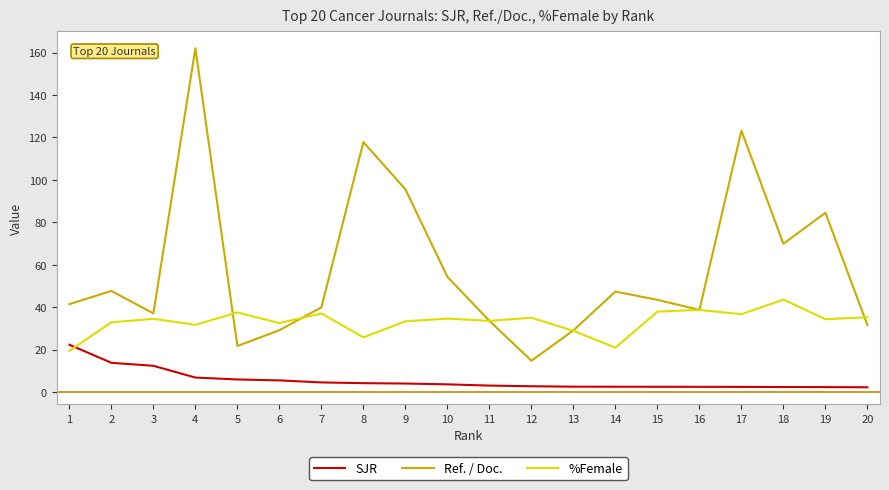

Which series ends up on top after the final intersection of %Female and SJR?

%Female